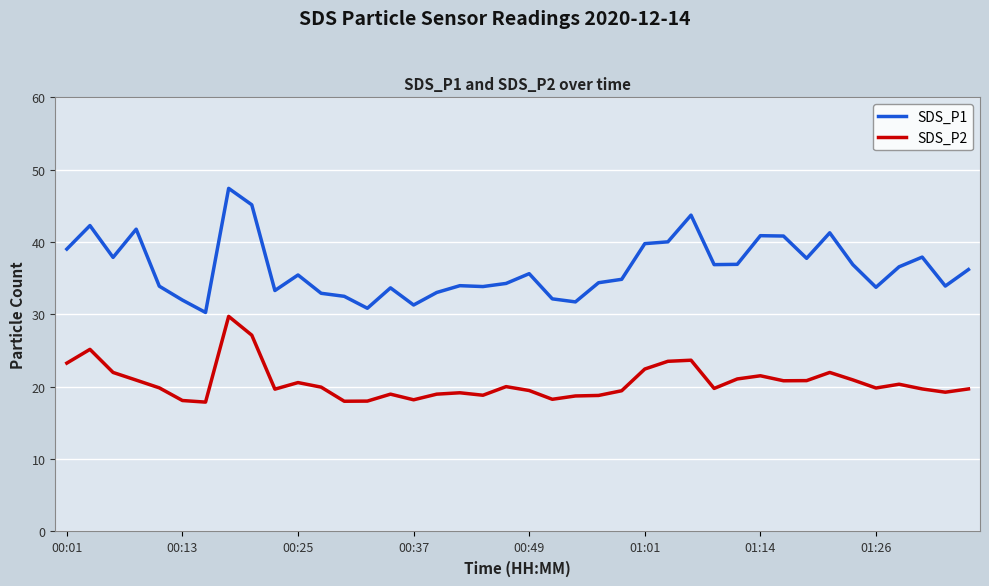

Which series has the largest total across all categories?

SDS_P1